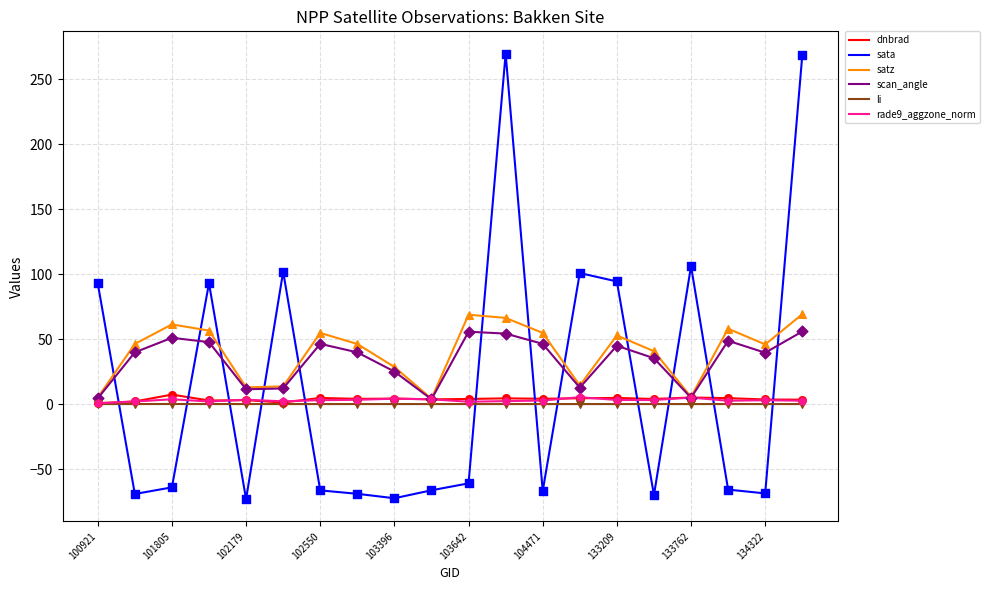

Which series ends up on top after the final intersection of li and sata?

sata